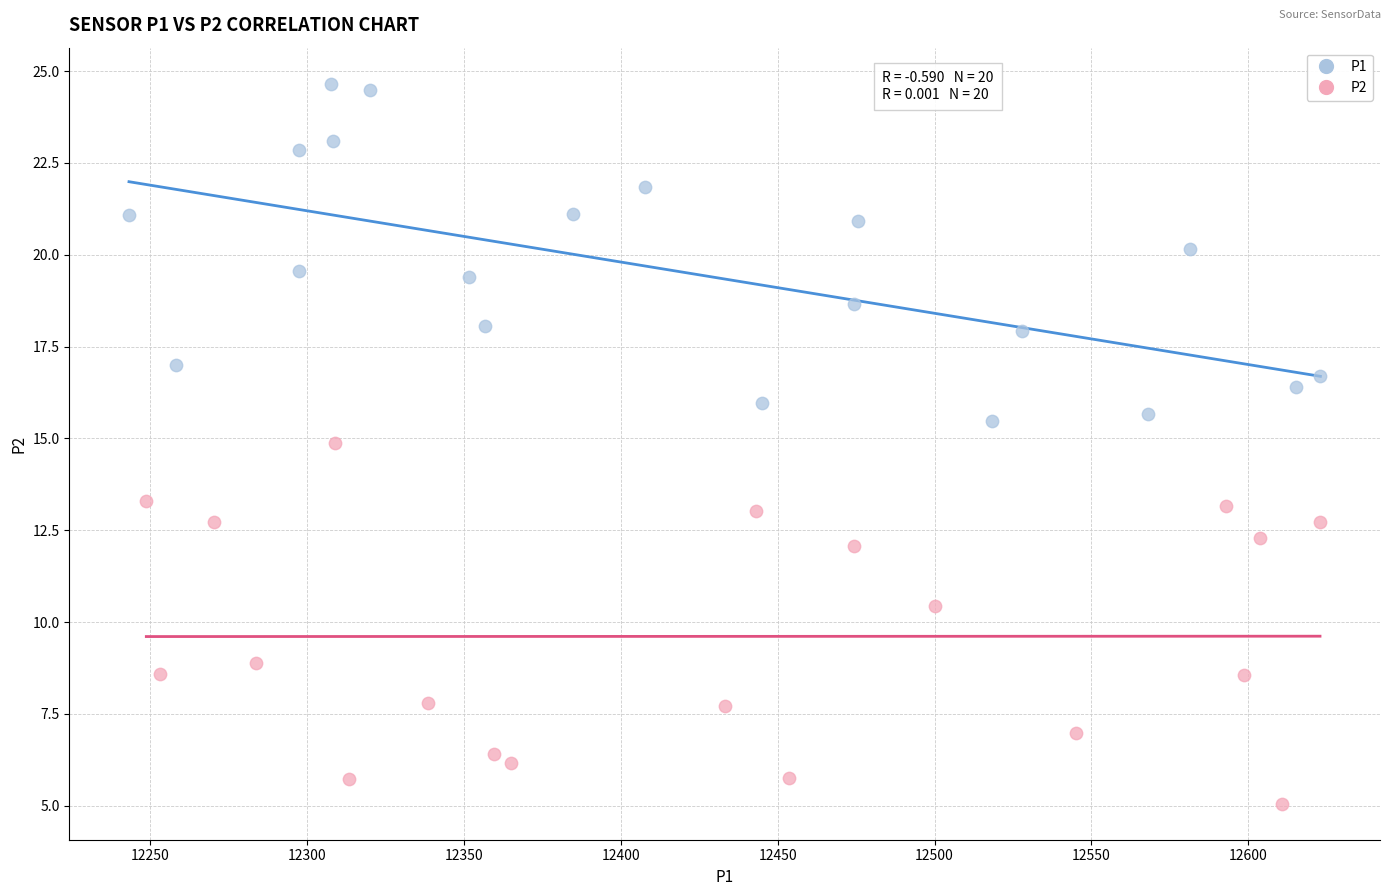

Which series contains the highest Y value?

P1